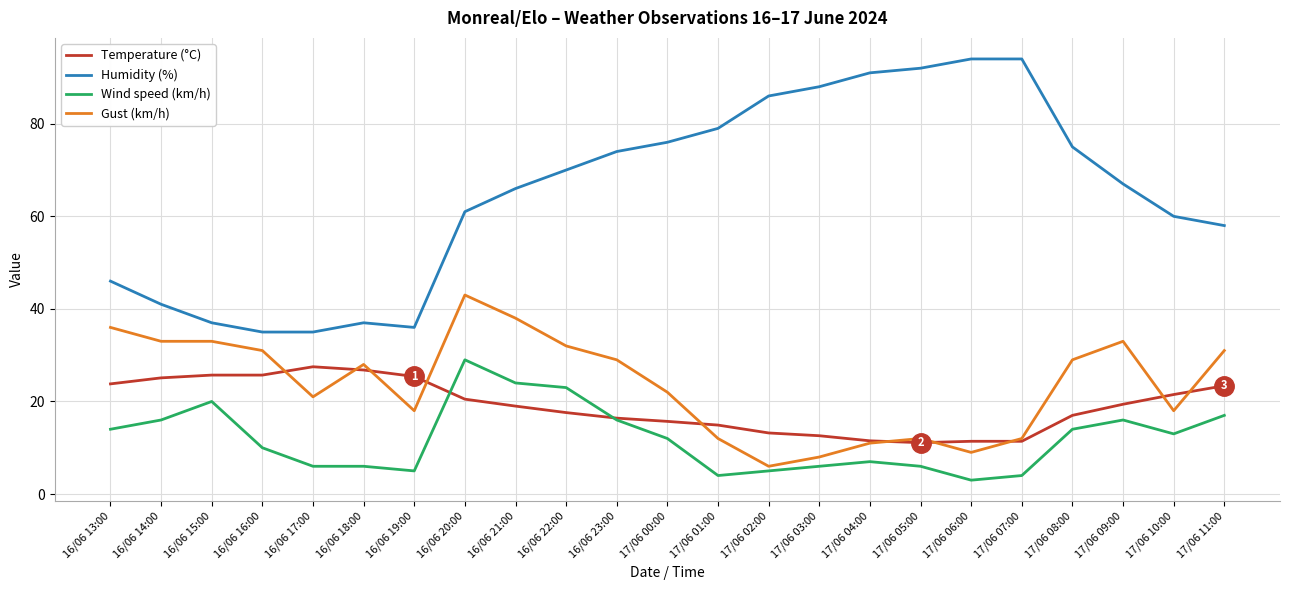

What is the total value across all series at 16/06 17:00?

89.5